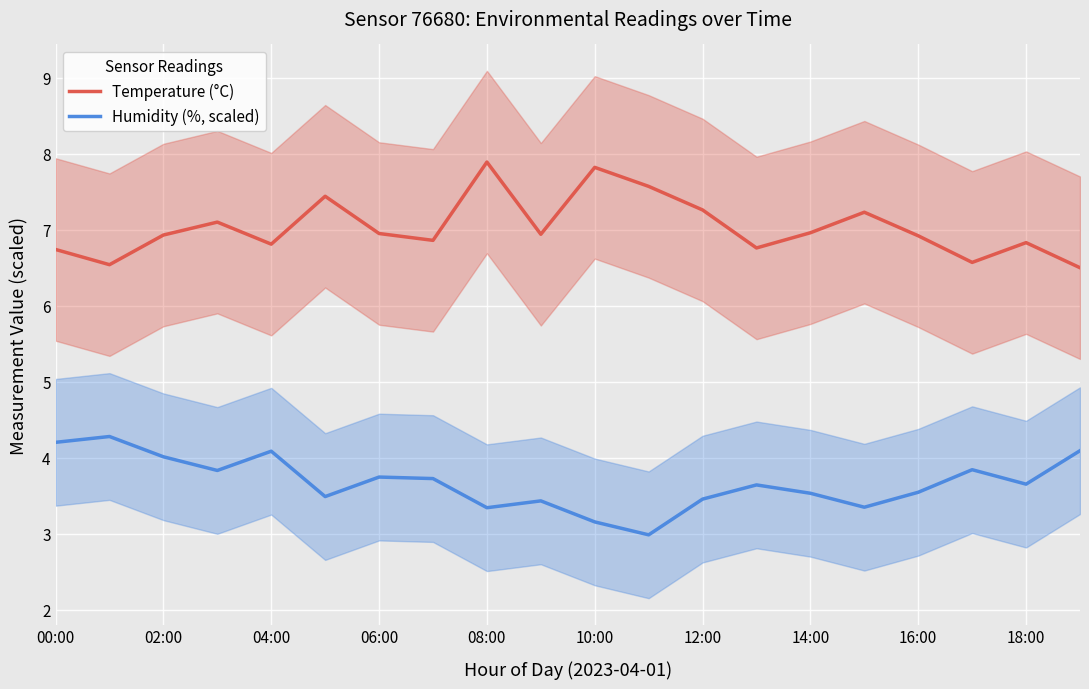

Which series has the widest spread of values?

Temperature (°C)